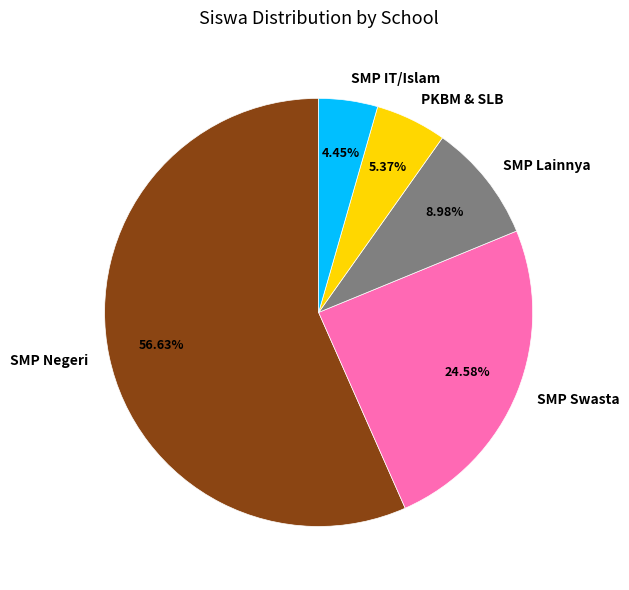

How many slices are in this pie chart?

5